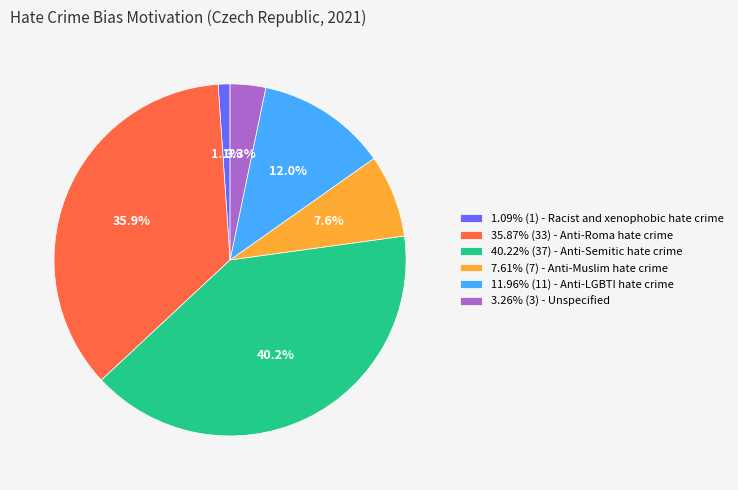

Is there any slice that represents more than half of the pie?

No